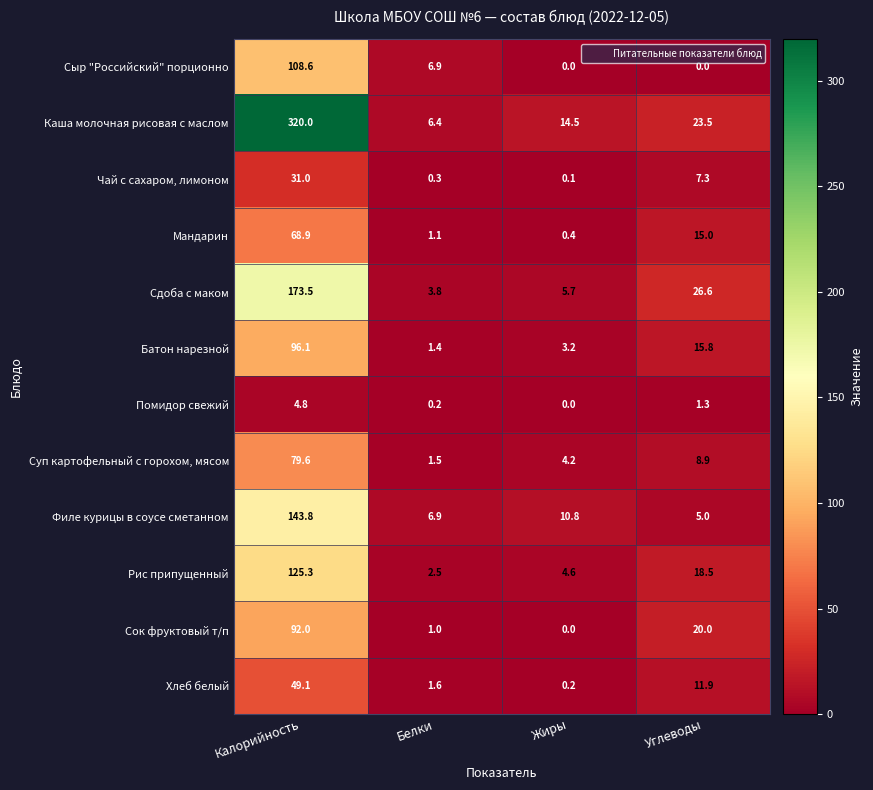

List the labels in order of Рис припущенный value, smallest first.

Белки, Жиры, Углеводы, Калорийность